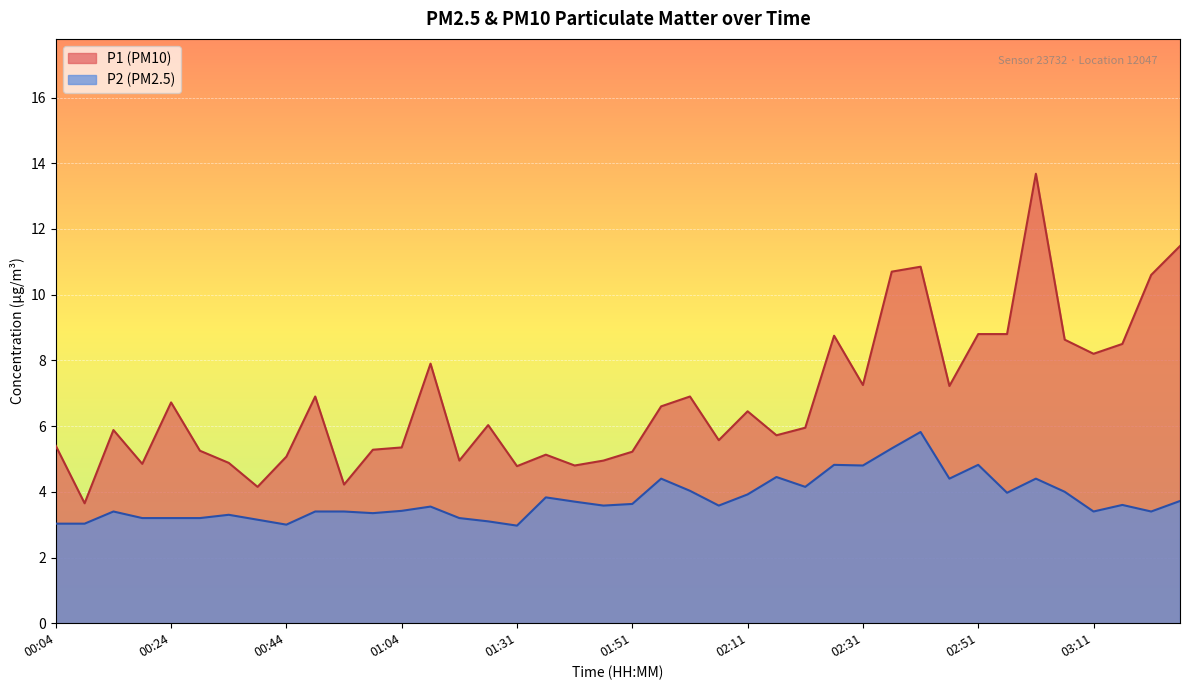

How many lines are shown in the chart?

2